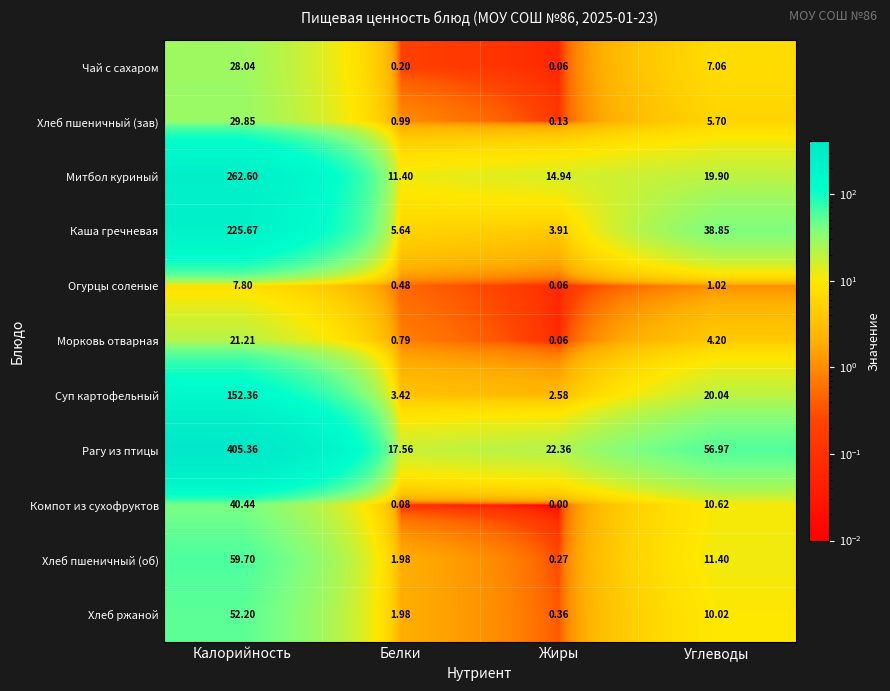

At which label is Хлеб ржаной closest to 26?

Углеводы